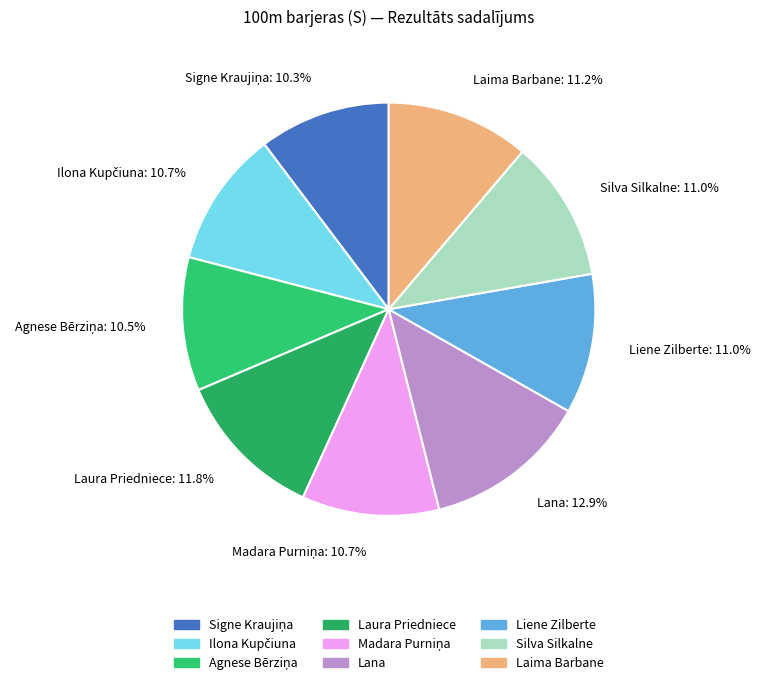

What is the largest slice in the pie chart?

Lana